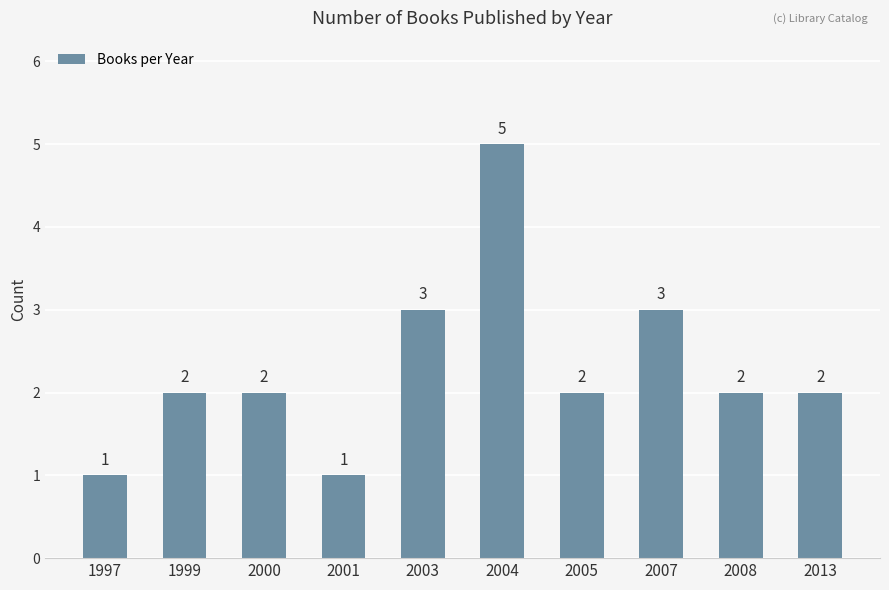

Which category has the highest value across all series?

2004